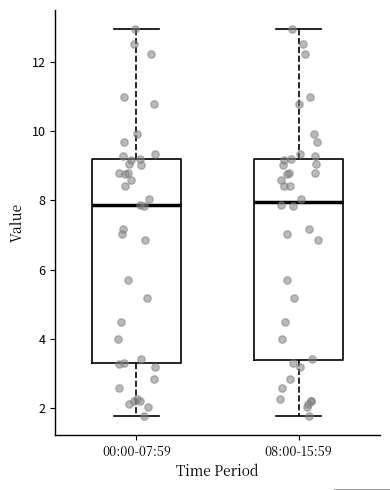

Reading left to right, transcribe this box plot: for each box, give where its median line is, the range the box spans, and where its two whiskers end, as read against the y-axis. The values are not printed on the chart, so give them approximately, as read against the axis.

00:00-07:59: median 7.8, box 3.2 to 9.2, whiskers 1.8 to 13.0
08:00-15:59: median 8.0, box 3.4 to 9.2, whiskers 1.8 to 13.0